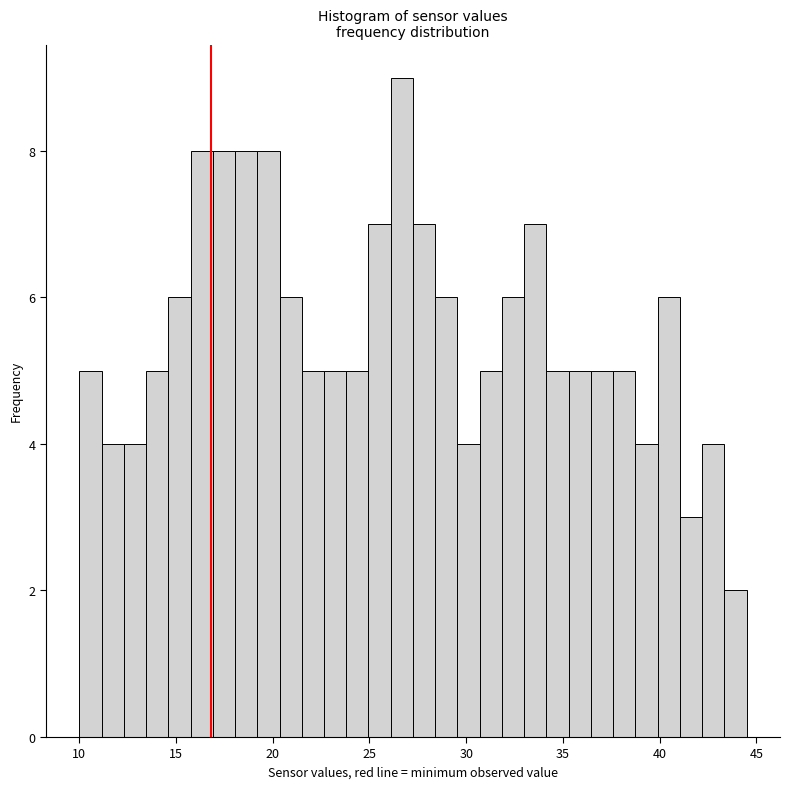

Read against the x-axis, roughly where is the centre of the tallest bar?

26.5